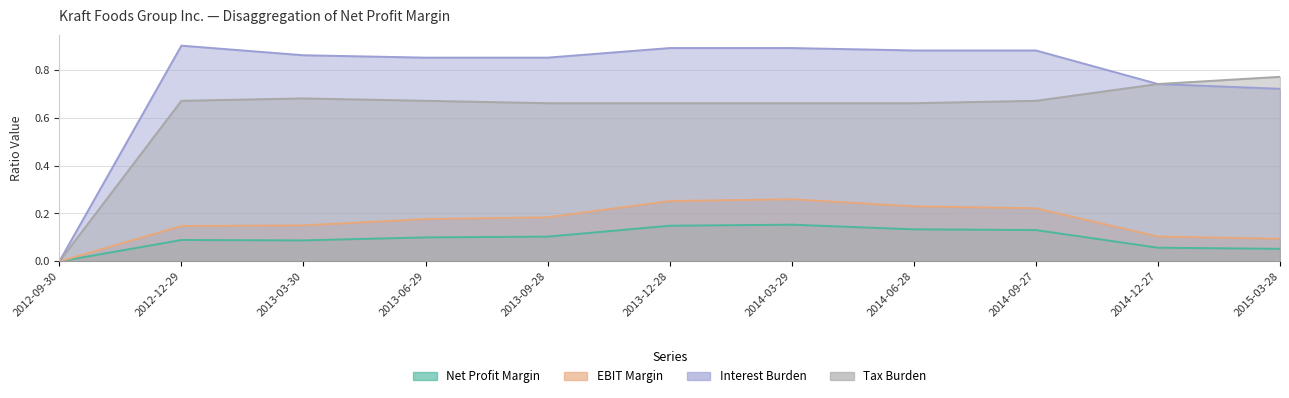

At 2012-12-29, list the series in order from smallest to largest.

Net Profit Margin, EBIT Margin, Tax Burden, Interest Burden